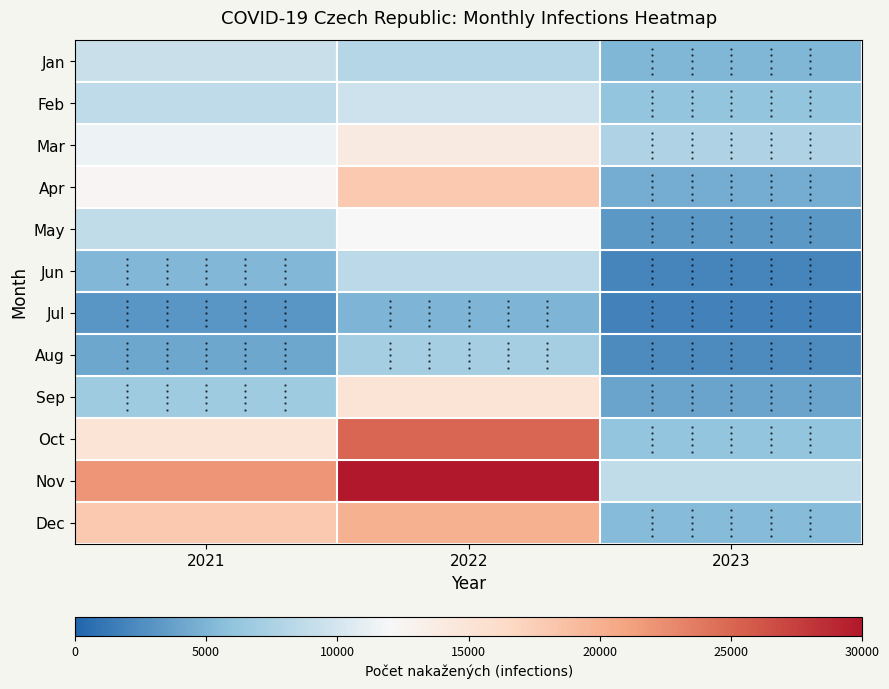

Reading left to right, what are all the values shown in this chart?

Jan: 2021=9288	2022=8200	2023=5100
Feb: 2021=8737	2022=9500	2023=6200
Mar: 2021=11450	2022=14000	2023=7800
Apr: 2021=12380	2022=18000	2023=4500
May: 2021=8900	2022=12000	2023=3200
Jun: 2021=5200	2022=8500	2023=2100
Jul: 2021=3100	2022=5000	2023=1800
Aug: 2021=4200	2022=7200	2023=2400
Sep: 2021=6800	2022=15000	2023=3900
Oct: 2021=15200	2022=25000	2023=6100
Nov: 2021=22000	2022=30000	2023=8900
Dec: 2021=18000	2022=20000	2023=5500